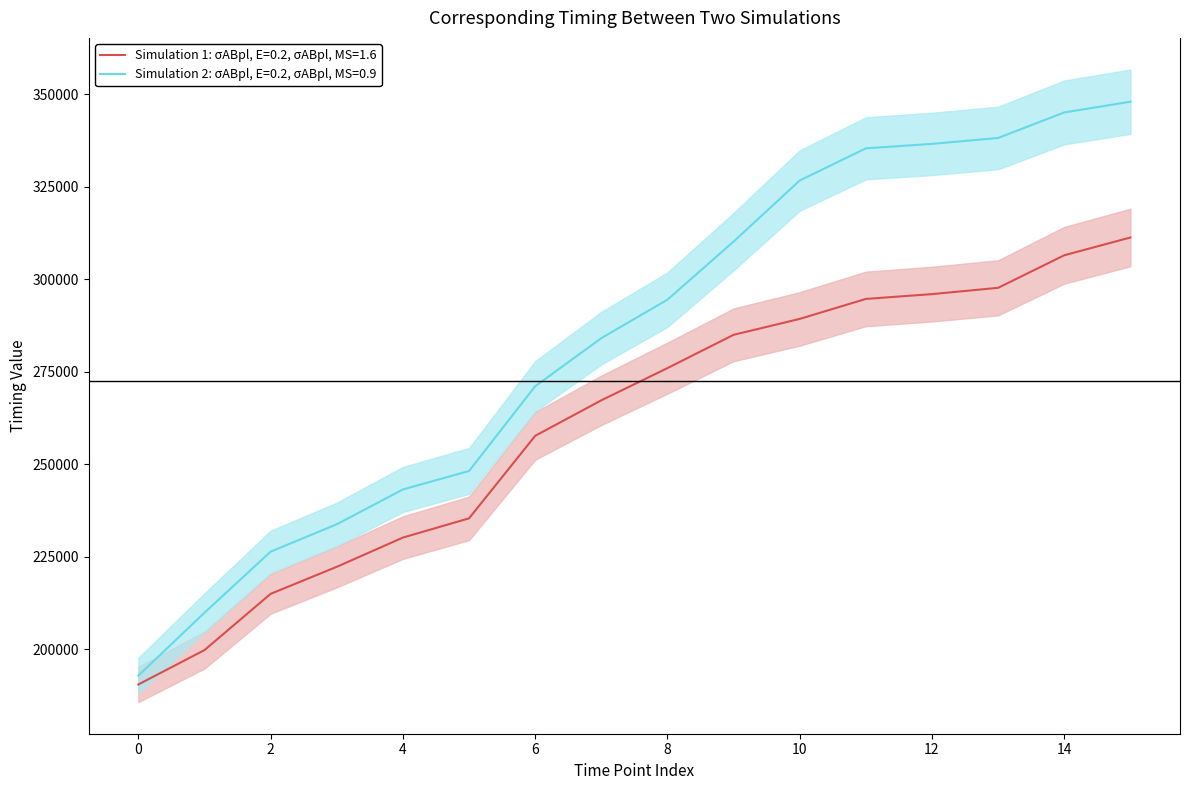

The Simulation 1: σABpl, E=0.2, σABpl, MS=1.6 series shows 190500 at 0. True or false?

True